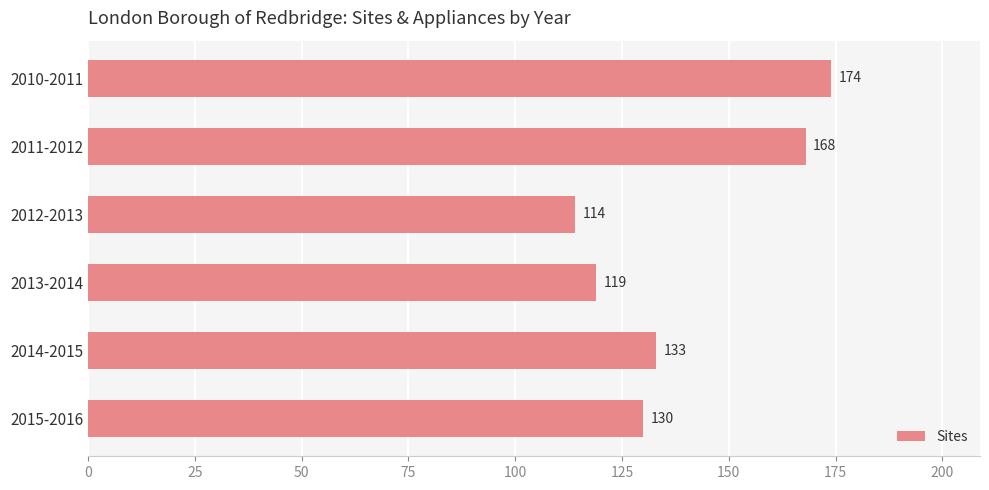

Reading top to bottom, list all the values displayed in this chart.

174	168	114	119	133	130